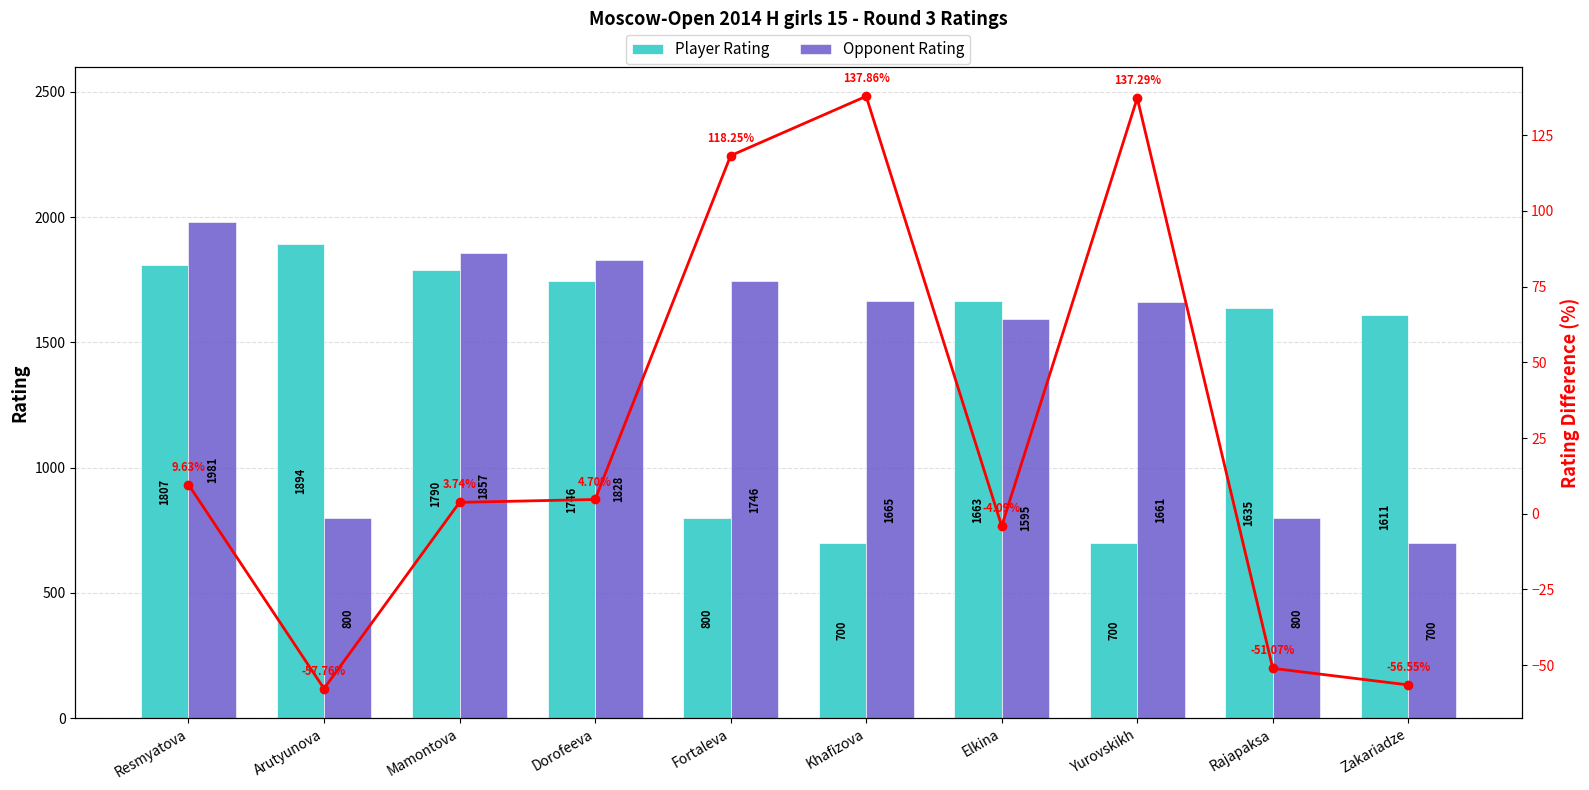

Which series has the widest spread of values?

Opponent Rating